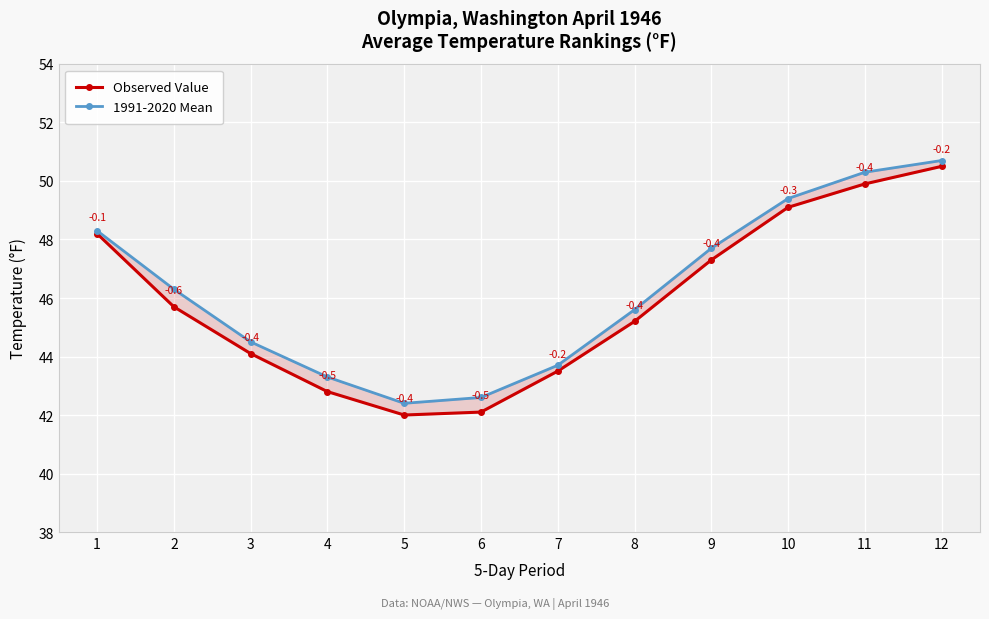

True or false: Observed Value and 1991-2020 Mean intersect in this chart.

False